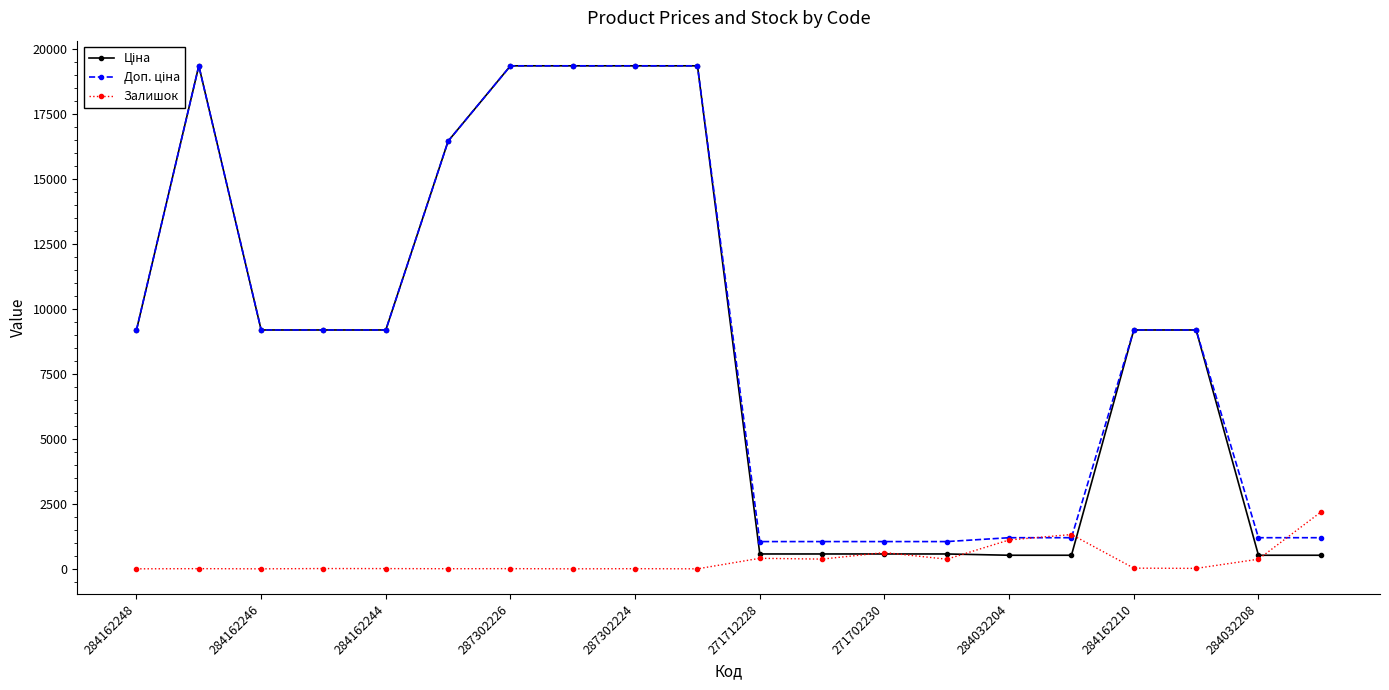

At how many categories does at least one series exceed 12369?

6